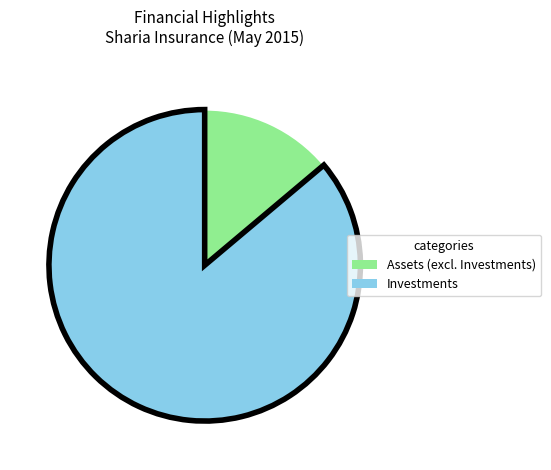

Which slice is the smallest?

Assets (excl. Investments)